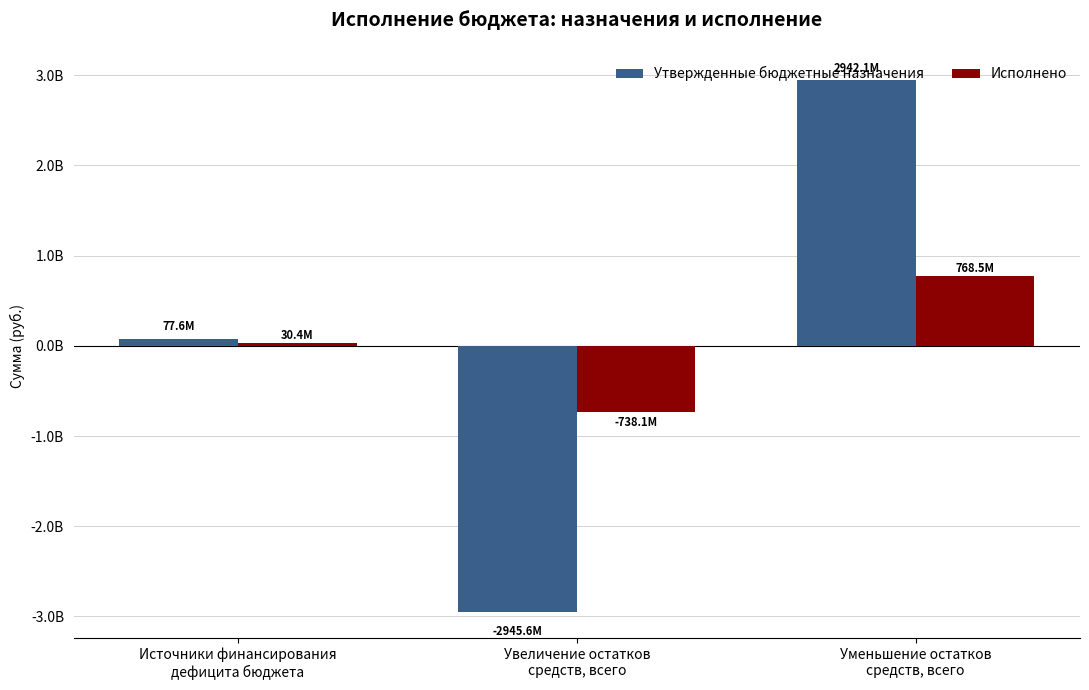

What is the difference between the maximum and minimum values in the Исполнено series?

1506522802.0